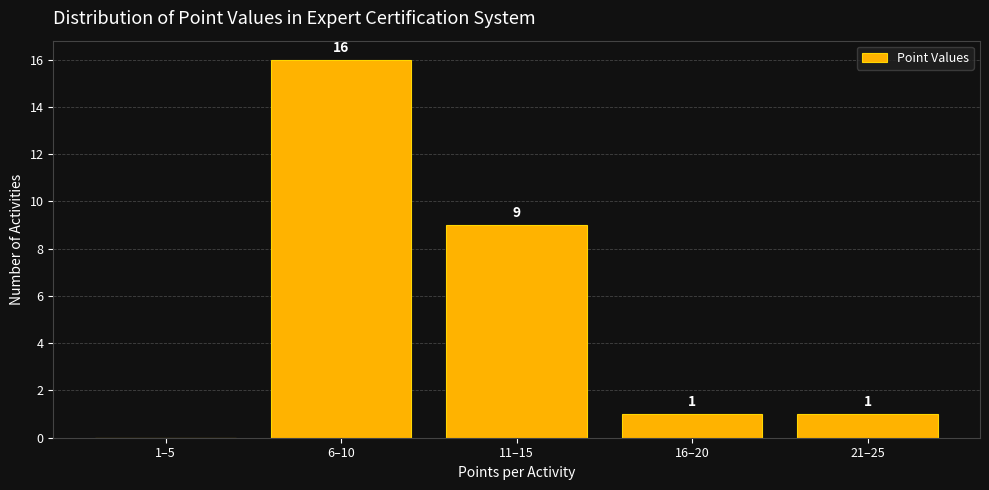

Reading left to right, transcribe all the data shown in this chart.

1–5=0	6–10=16	11–15=9	16–20=1	21–25=1